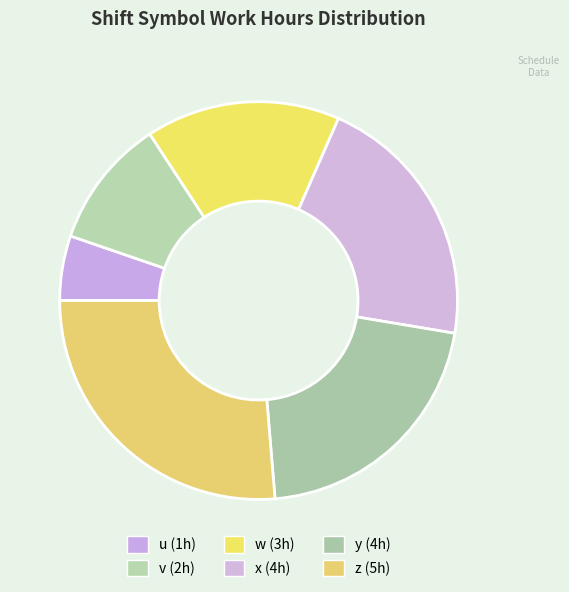

To the nearest percent, what percentage of the pie is z?

26%